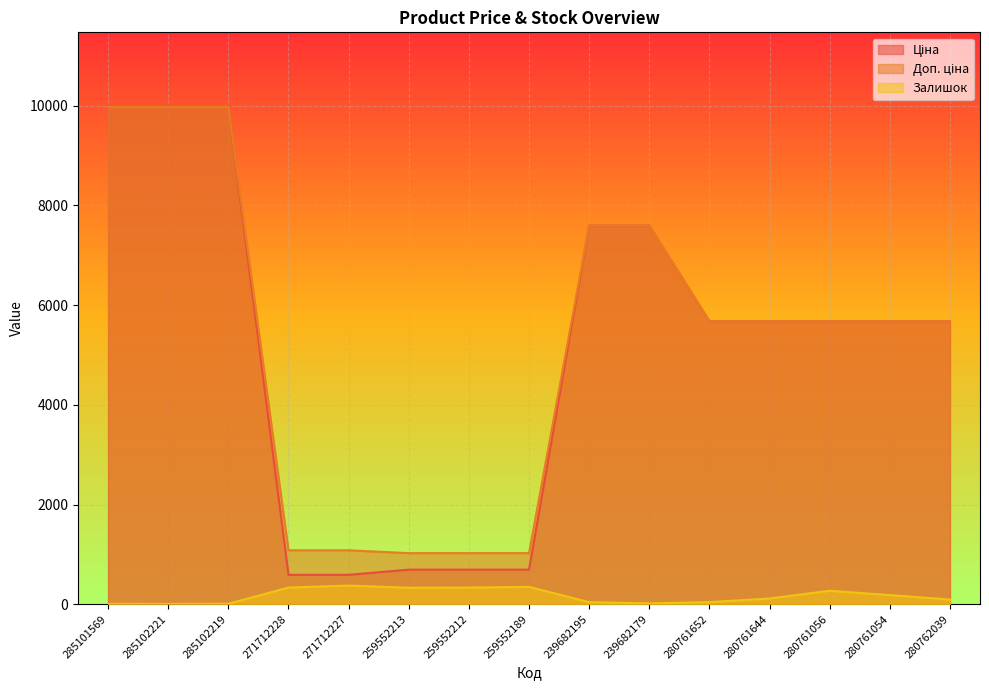

At how many categories does at least one series exceed 720?

15